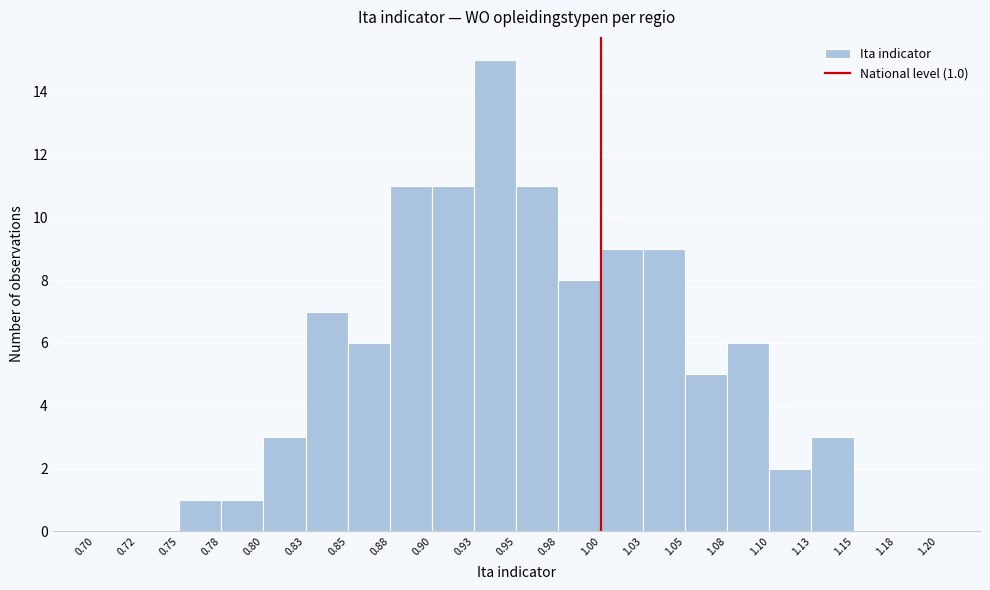

Over which range of the x-axis is the bar tallest?

0.93 to 0.95